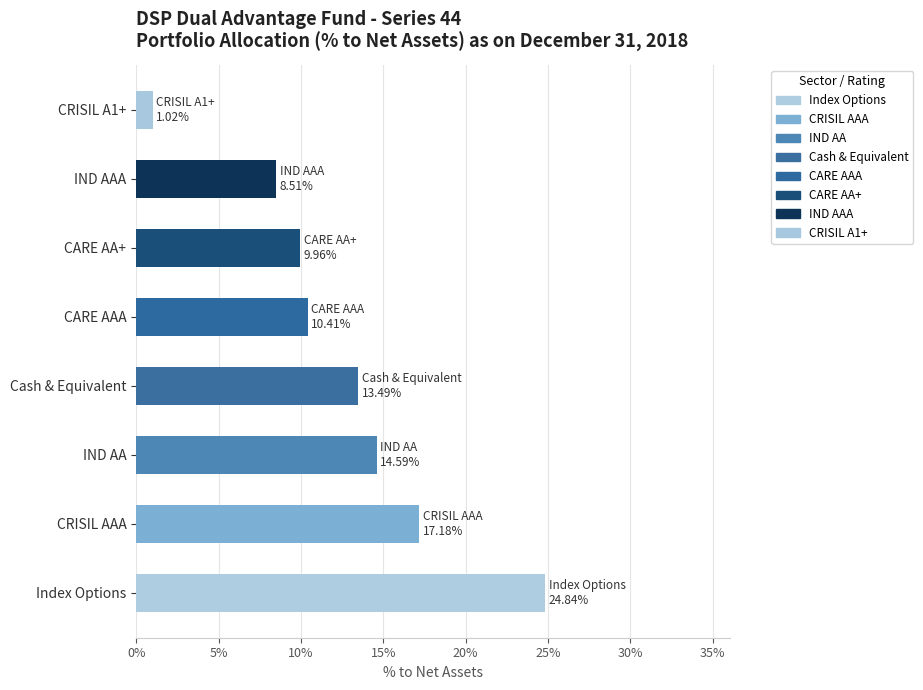

Which category has the highest value across all series?

Index Options